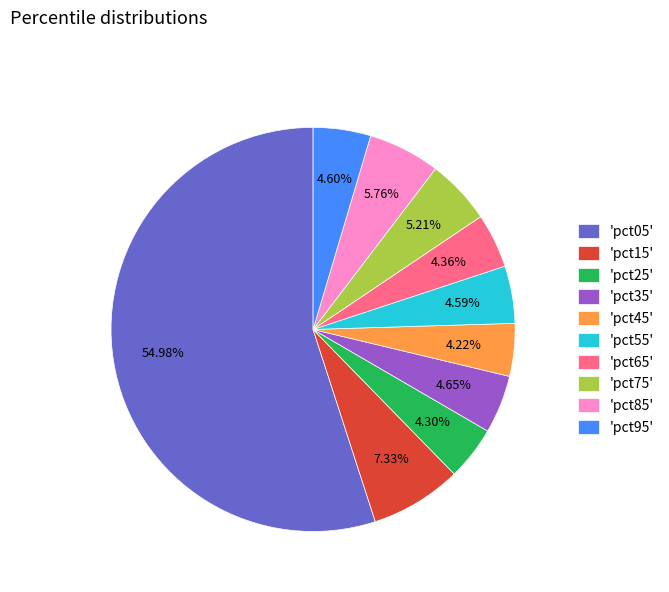

Do 'pct45' and 'pct95' together represent more than half of the pie?

No